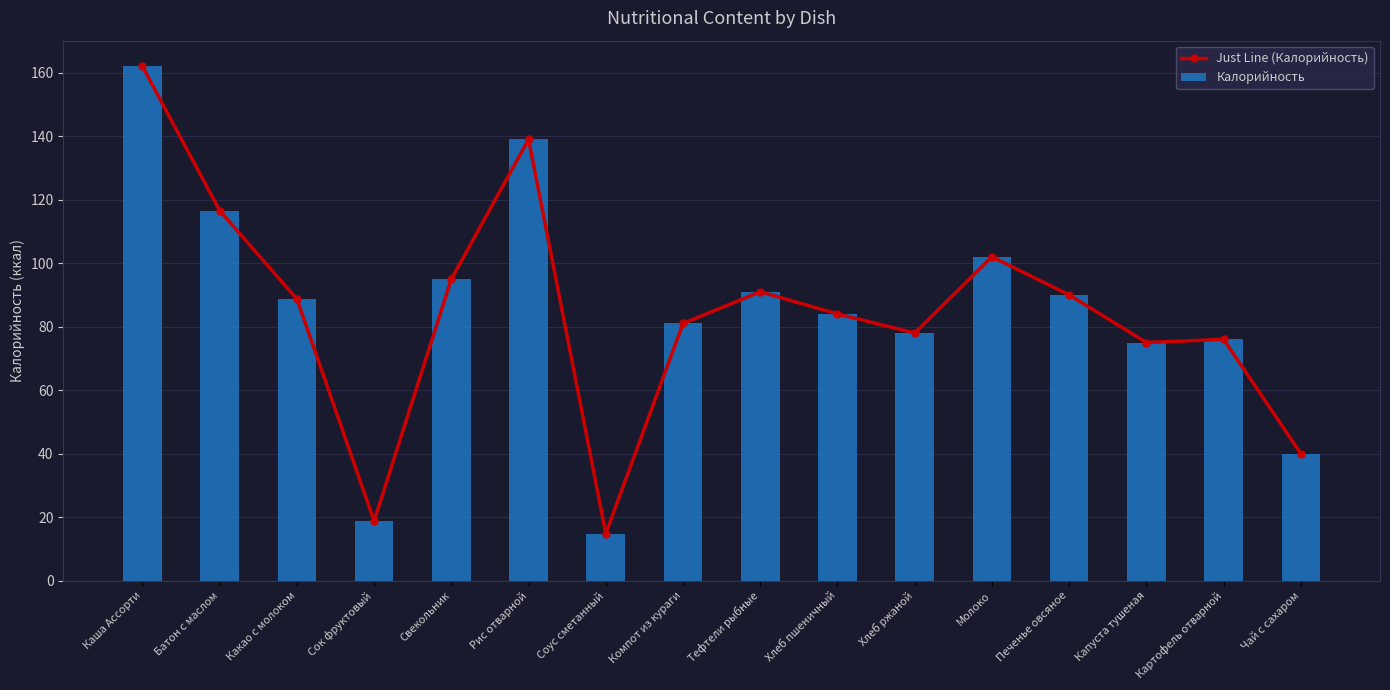

Reading left to right, transcribe all the data shown in this chart.

Just Line (Калорийность): Каша Ассорти=162.0	Батон с маслом=116.6	Какао с молоком=88.7	Сок фруктовый=18.8	Свекольник=95.0	Рис отварной=139.0	Соус сметанный=14.8	Компот из кураги=81.0	Тефтели рыбные=91.0	Хлеб пшеничный=84.0	Хлеб ржаной=78.0	Молоко=102.0	Печенье овсяное=90.0	Капуста тушеная=75.0	Картофель отварной=76.0	Чай с сахаром=40.0
Калорийность: Каша Ассорти=162.0	Батон с маслом=116.6	Какао с молоком=88.7	Сок фруктовый=18.8	Свекольник=95.0	Рис отварной=139.0	Соус сметанный=14.8	Компот из кураги=81.0	Тефтели рыбные=91.0	Хлеб пшеничный=84.0	Хлеб ржаной=78.0	Молоко=102.0	Печенье овсяное=90.0	Капуста тушеная=75.0	Картофель отварной=76.0	Чай с сахаром=40.0